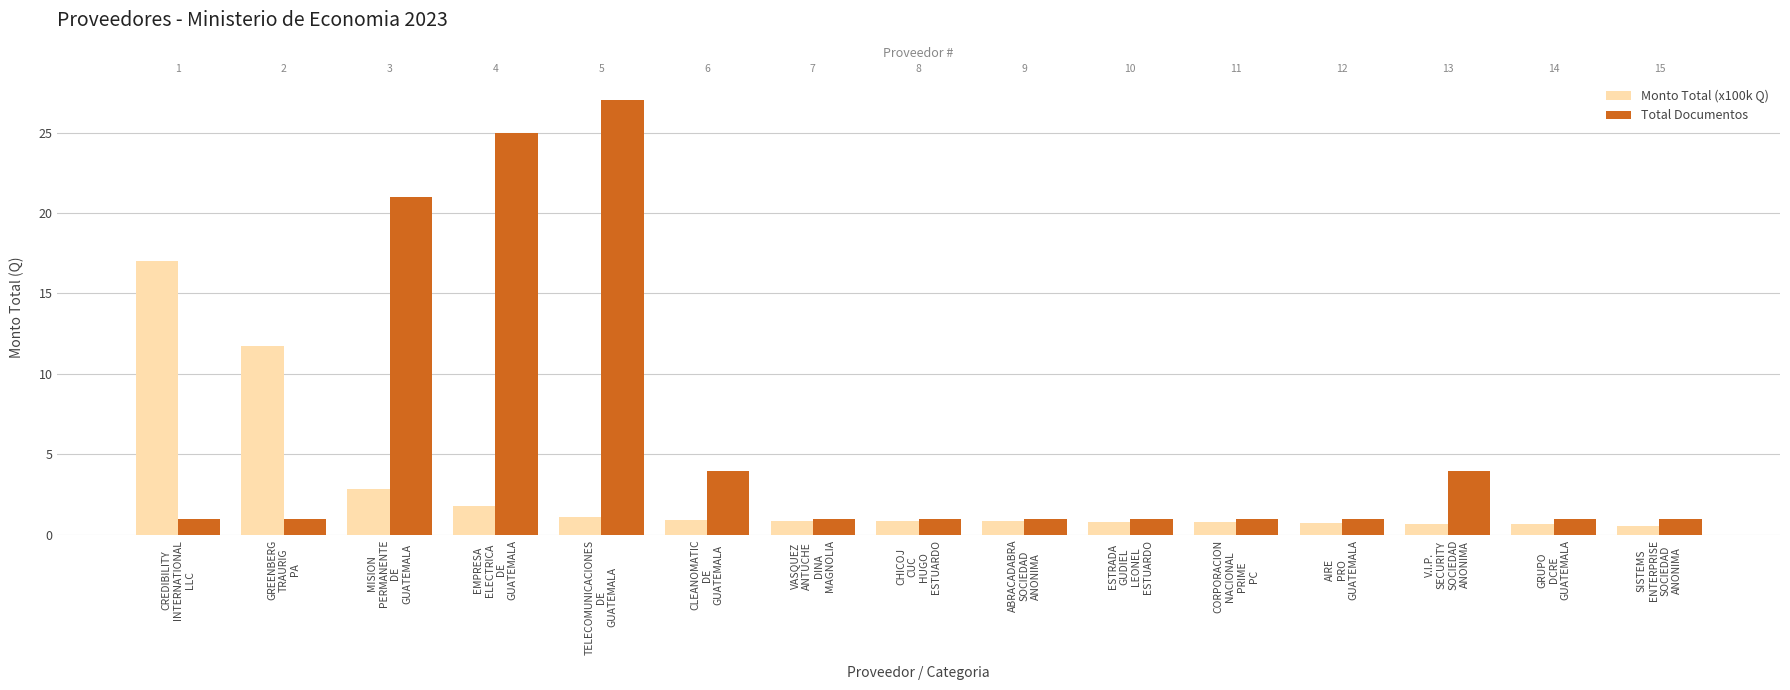

Between V.I.P.
SECURITY
SOCIEDAD
ANONIMA and GRUPO
DCRE
GUATEMALA, which series saw the biggest shift?

Total Documentos